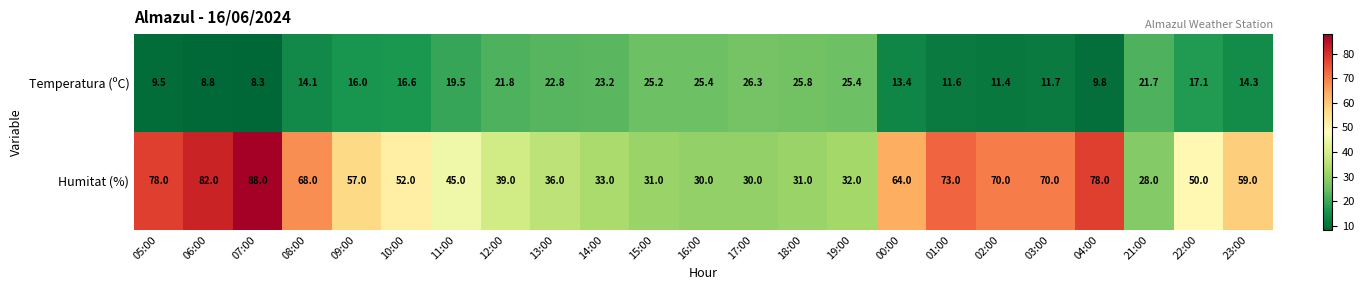

Which series has the largest total across all categories?

Humitat (%)